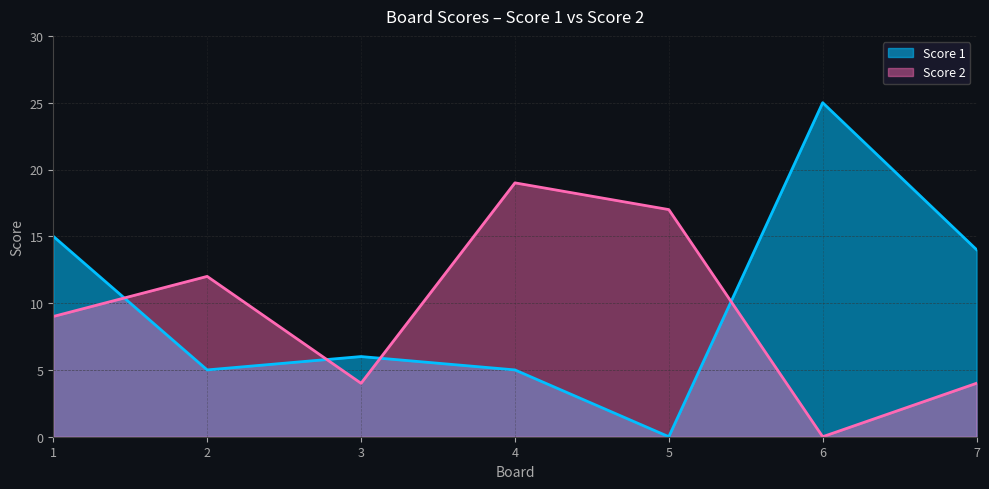

The Score 1 series shows 15 at 1. True or false?

True